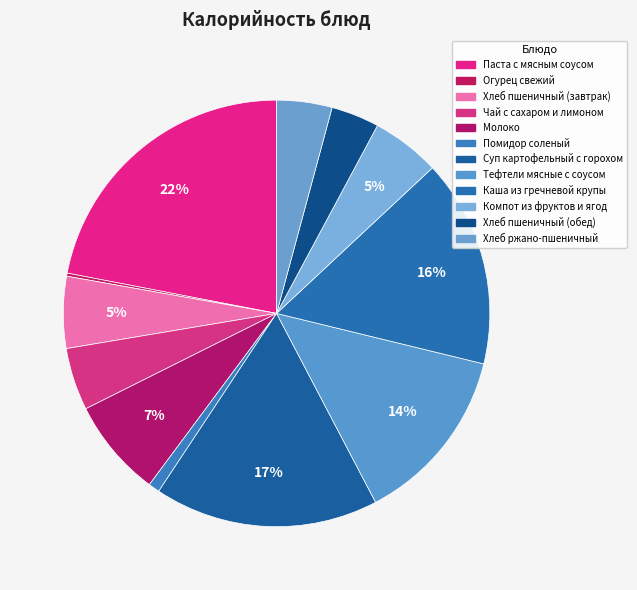

Is there any slice that represents more than half of the pie?

No